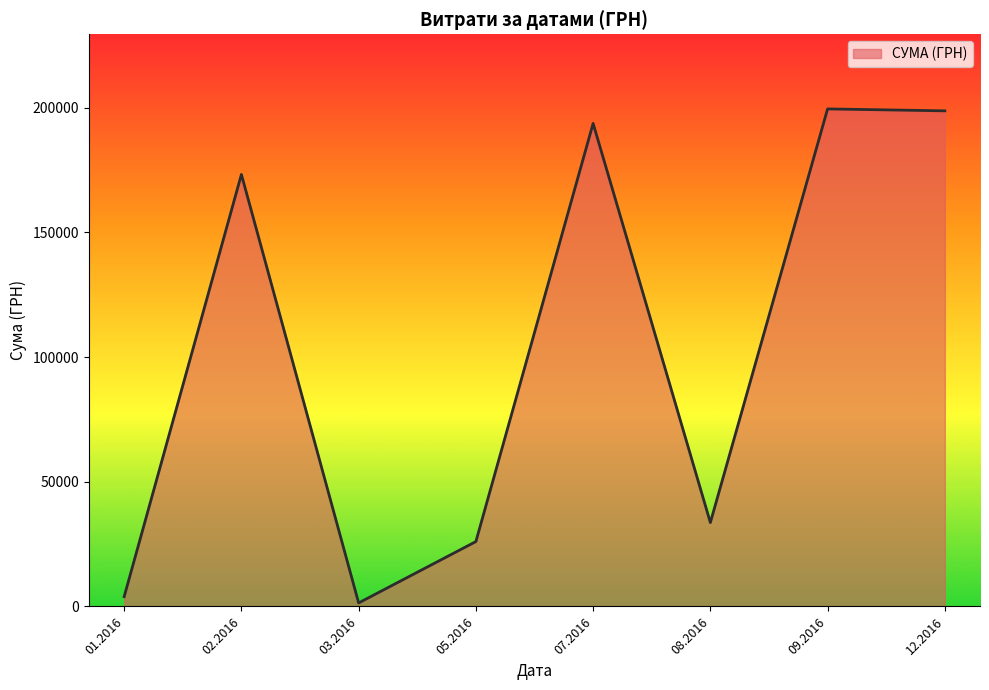

Which has a higher value, 02.2016 or 12.2016?

12.2016